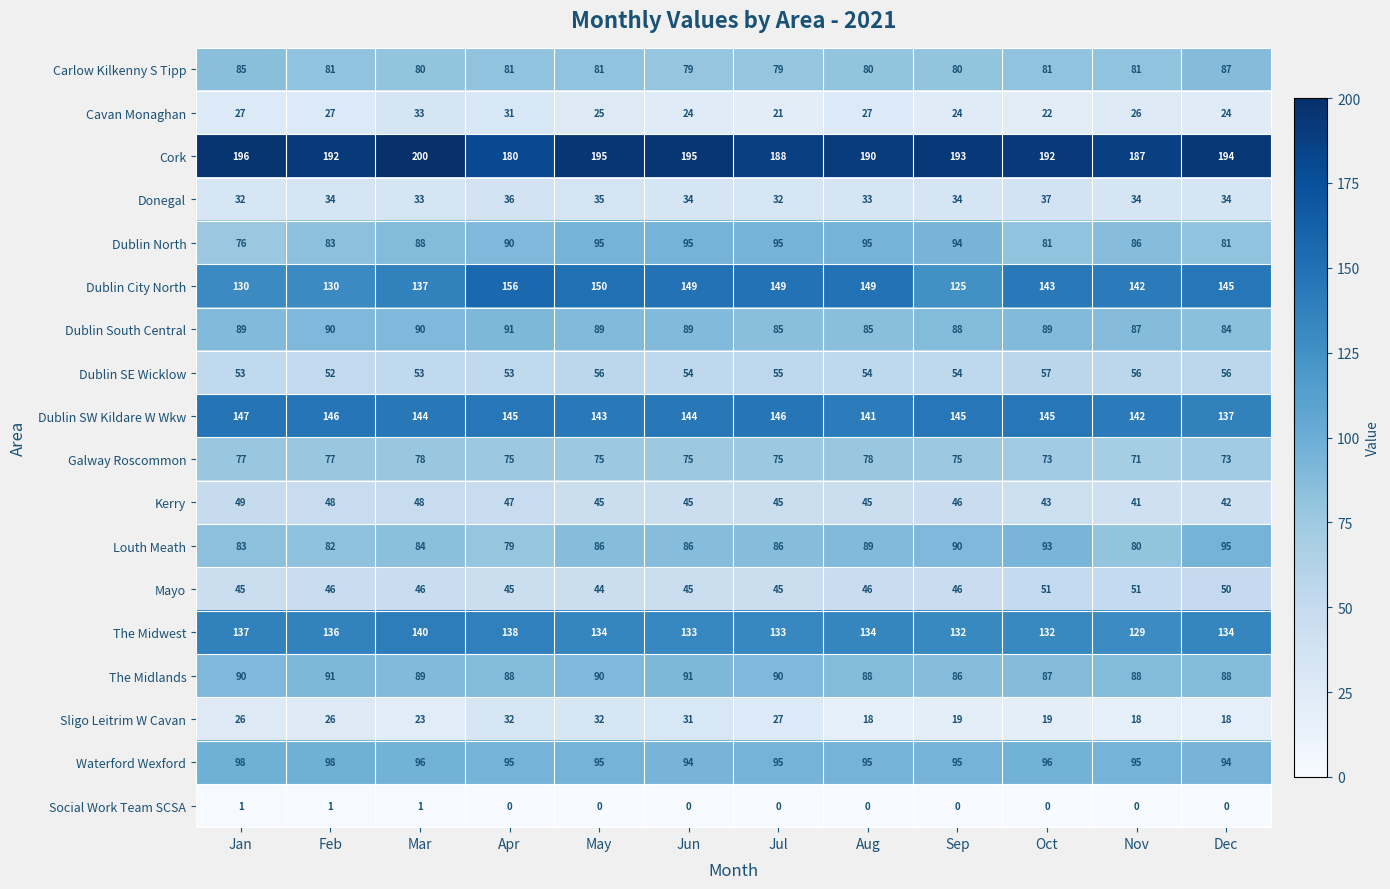

What is the total value across all series at Jan?

1441